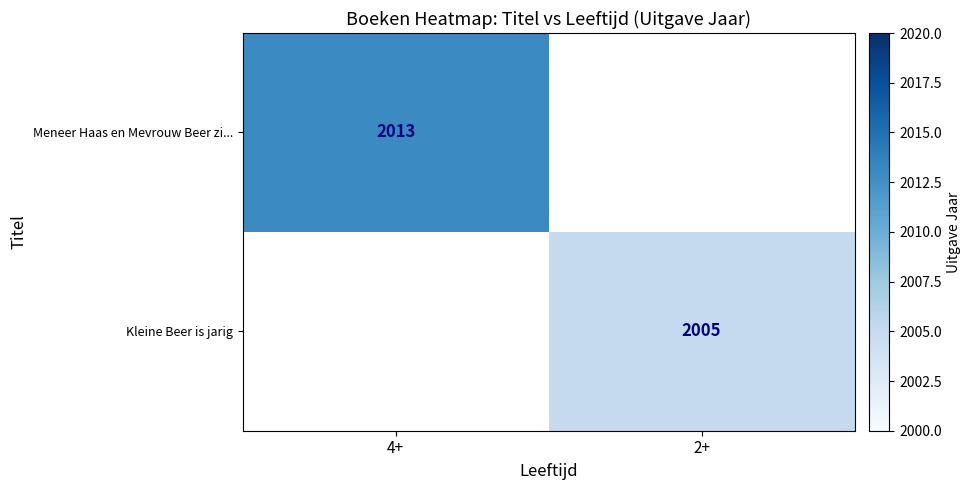

What is the total value across all series at 4+?

2013